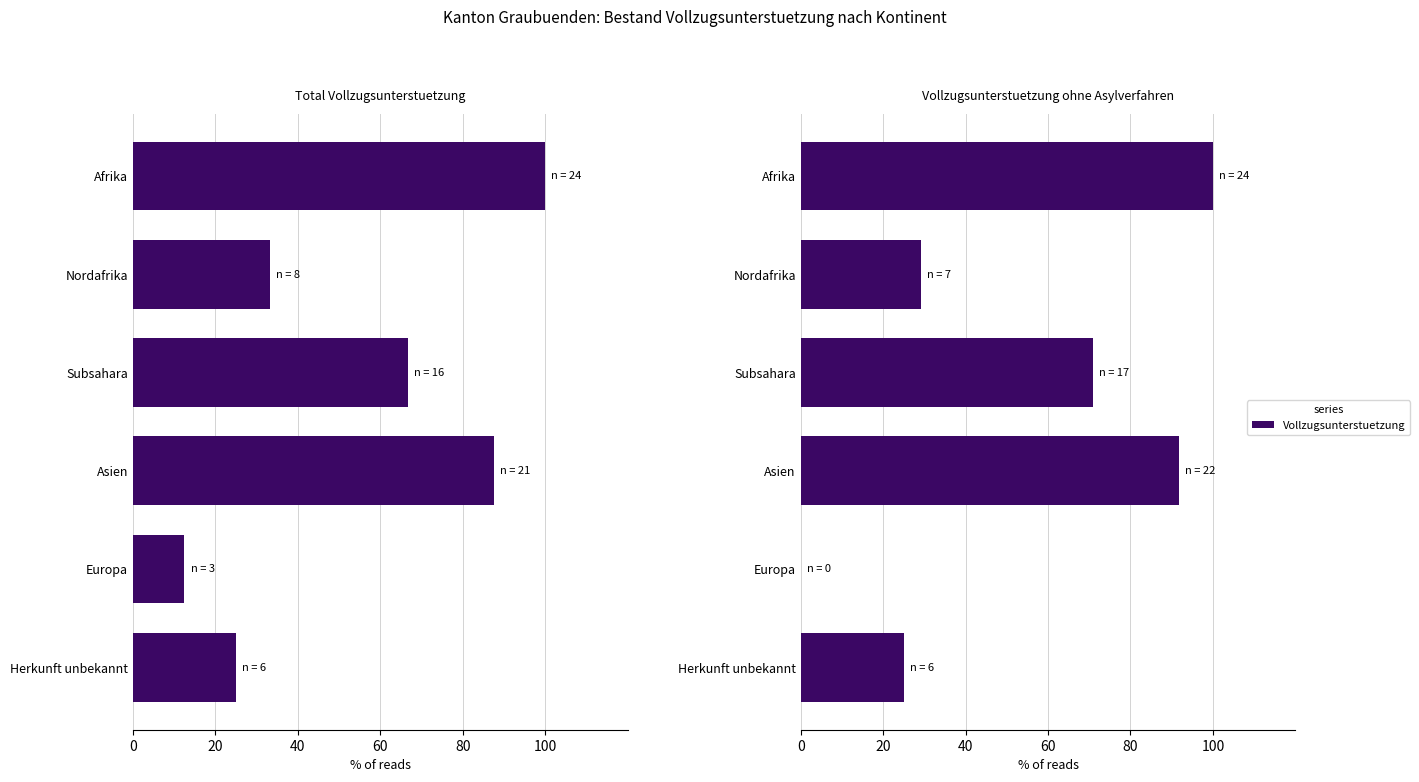

How many groups of bars are there?

6